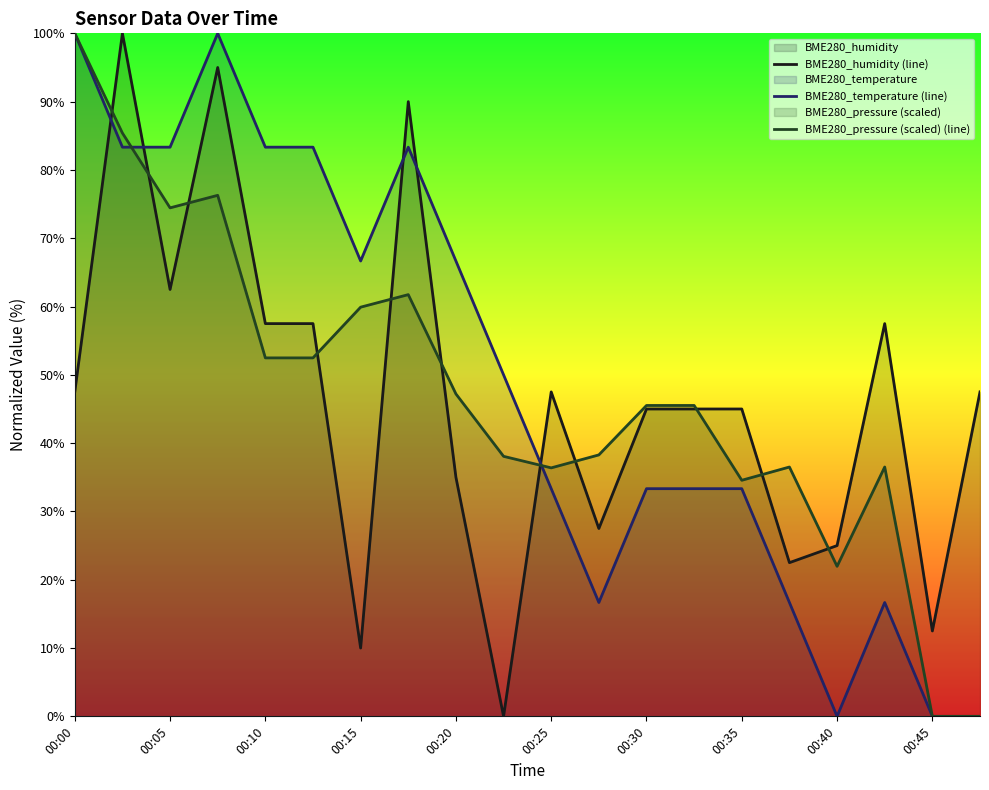

What is the sum of all BME280_pressure (scaled) (line) values?

943.2